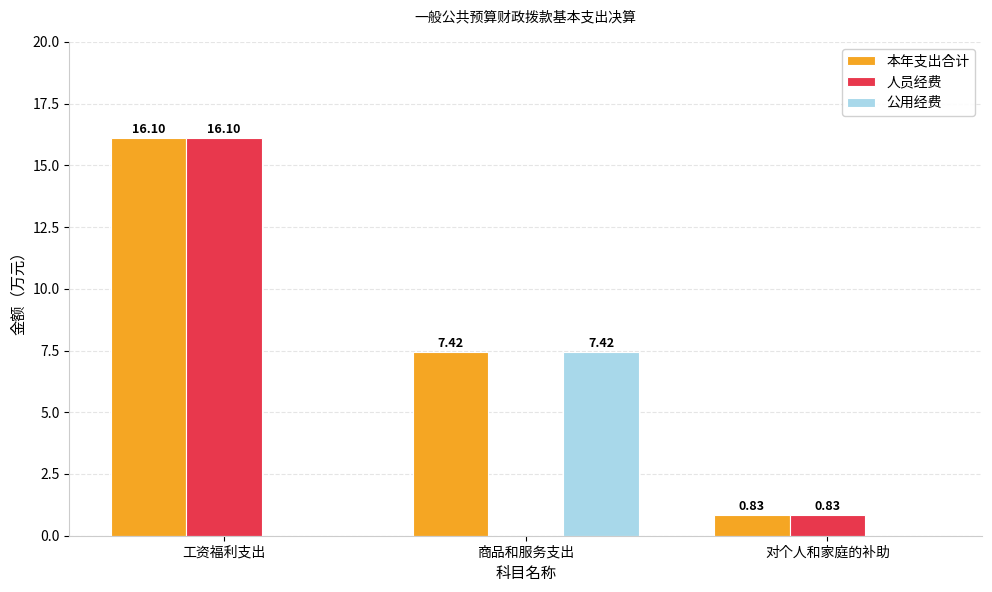

What is the average value of the 公用经费 series?

2.5